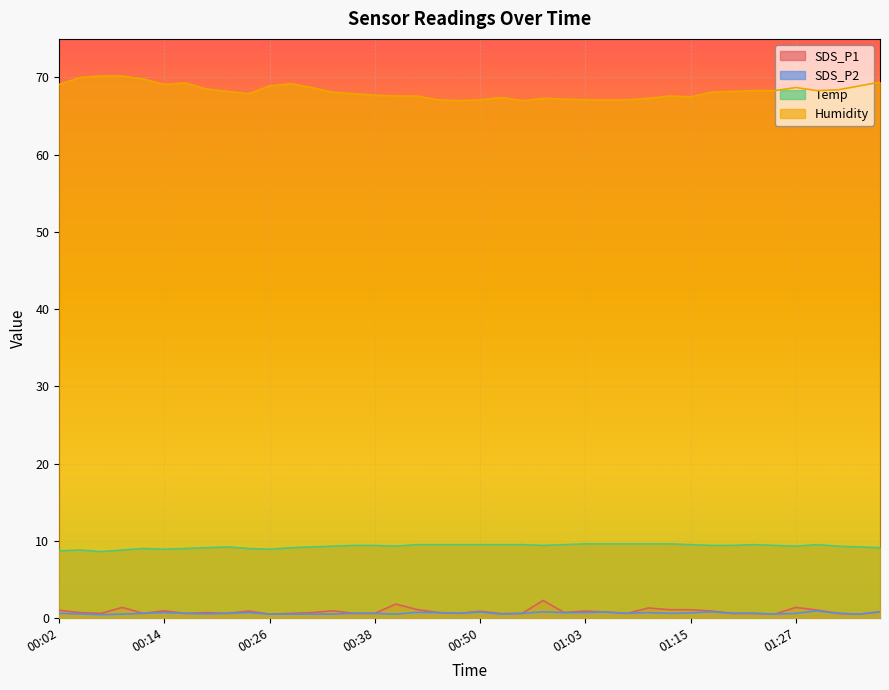

True or false: Temp has a value of 9.5 at 01:00.

True